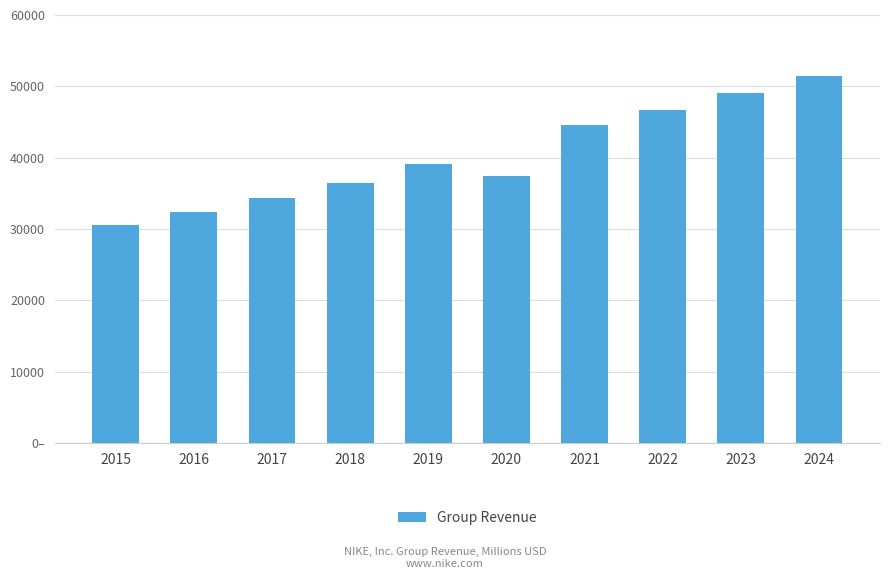

What is the change in value from 2015 to 2020?

+6802